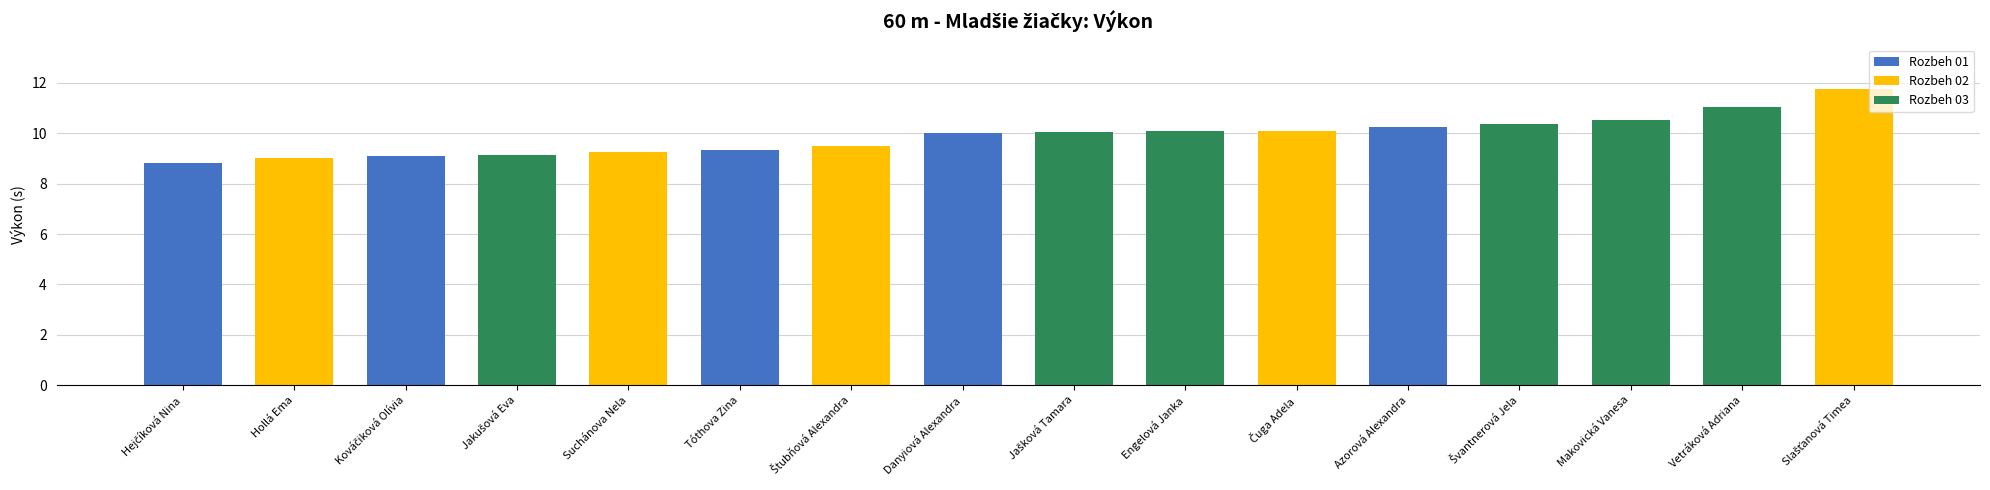

What is the greatest value displayed?

11.8